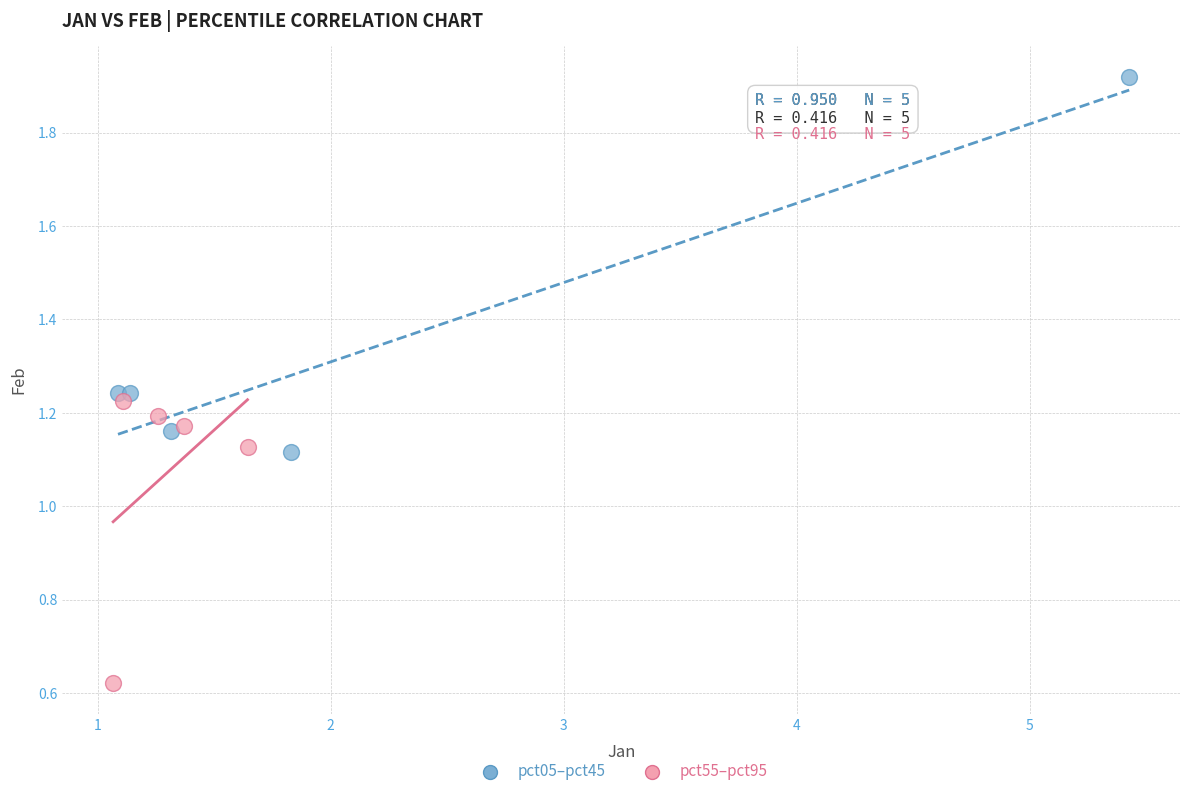

Which series contains the highest Y value?

pct05–pct45